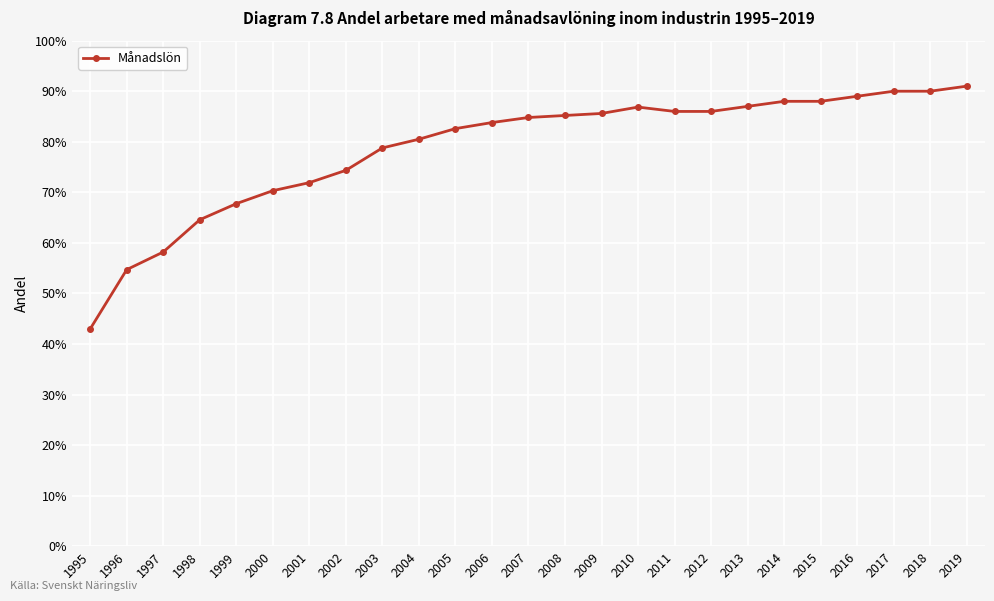

What is the change in value from 2007 to 2017?

+0.1